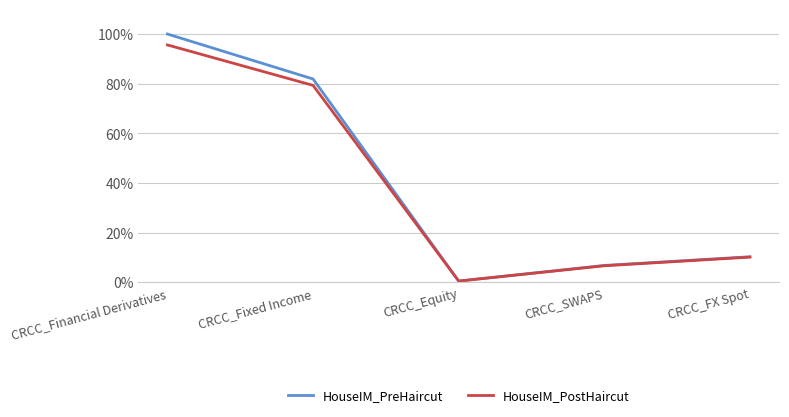

How many data points in HouseIM_PostHaircut are less than 10?

2